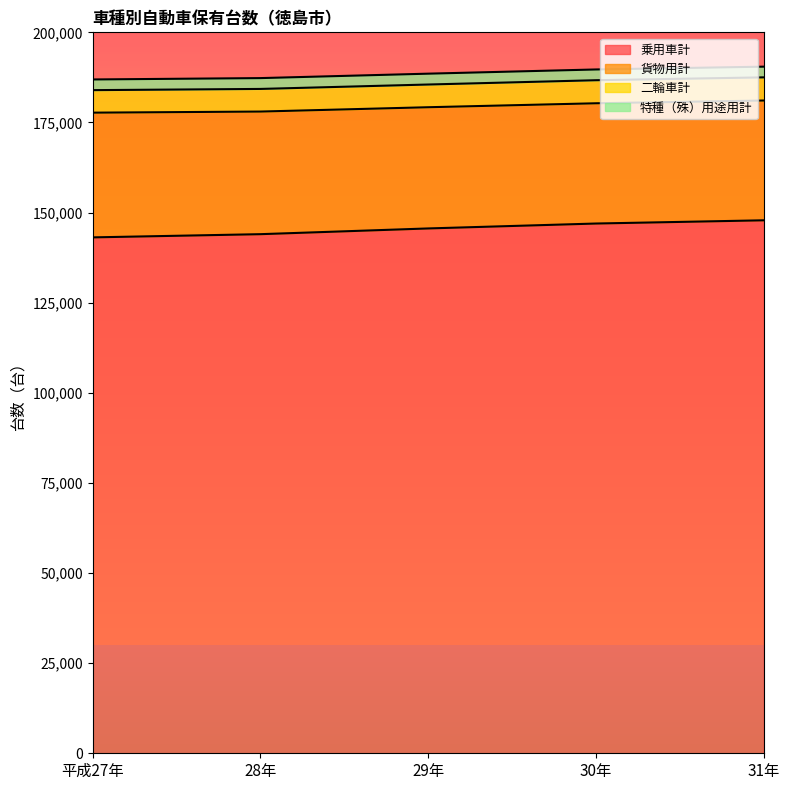

True or false: 二輪車計 has more than 2 points higher than both neighbors.

False